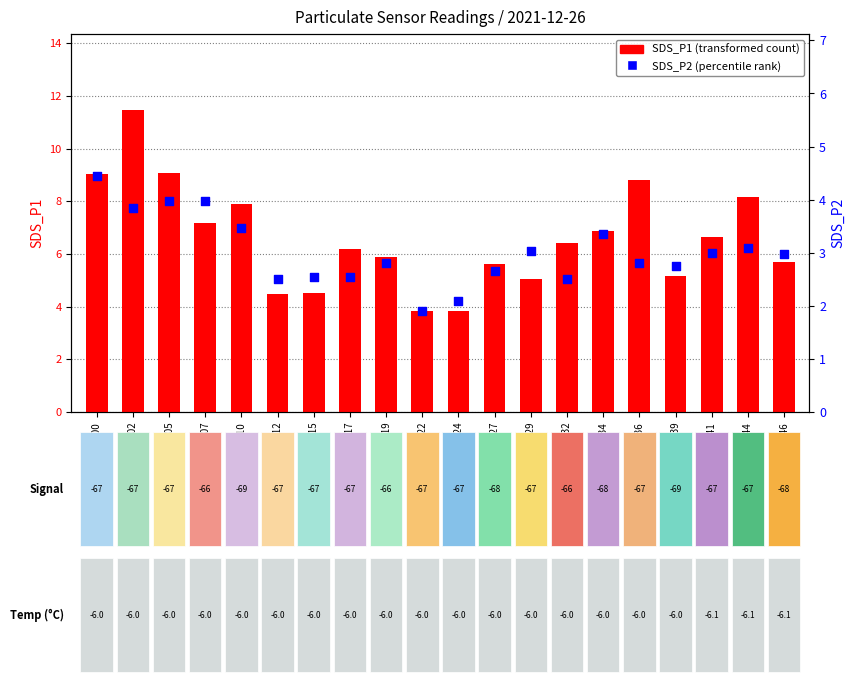

Which series has the largest Y range (max minus min)?

SDS_P1 (transformed count)